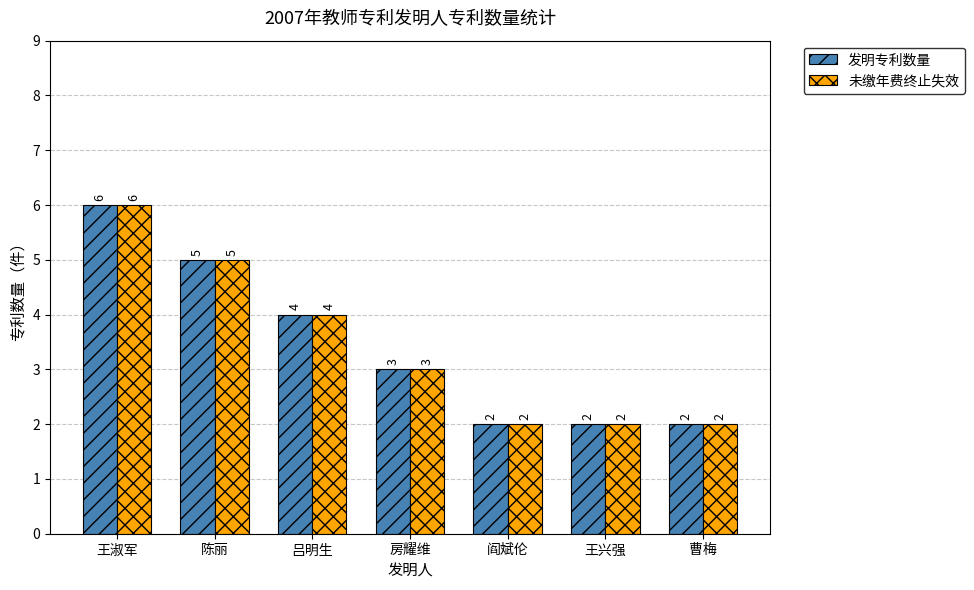

What is the difference between the 发明专利数量 values at 陈丽 and 王淑军?

1